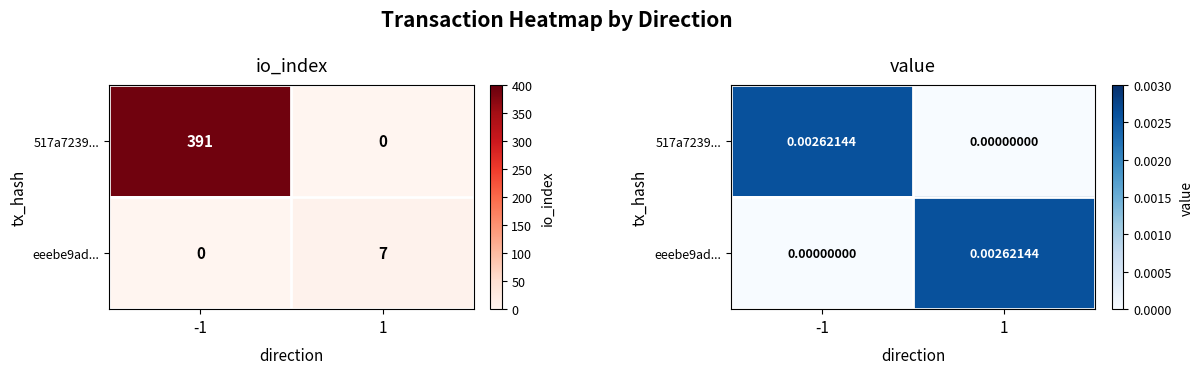

Which series has the largest range (max minus min)?

517a7239...